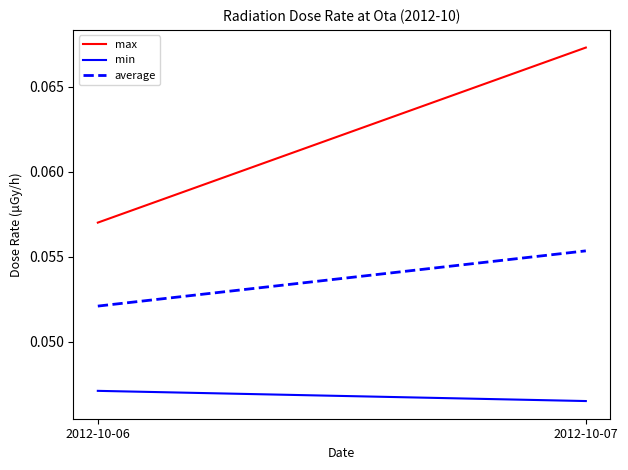

What is the sum of the average values at 2012-10-07 and 2012-10-06?

0.1